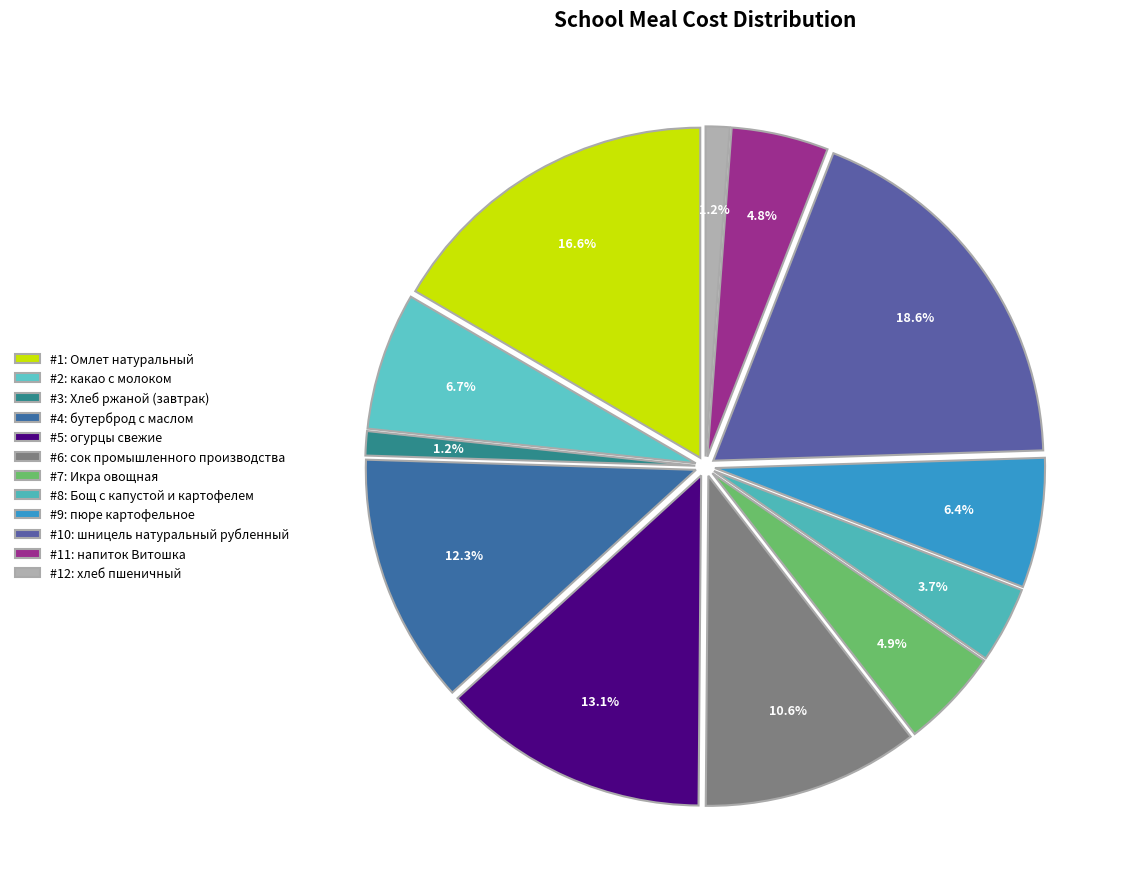

To the nearest percent, what is the difference between the largest and smallest slice percentages?

17%